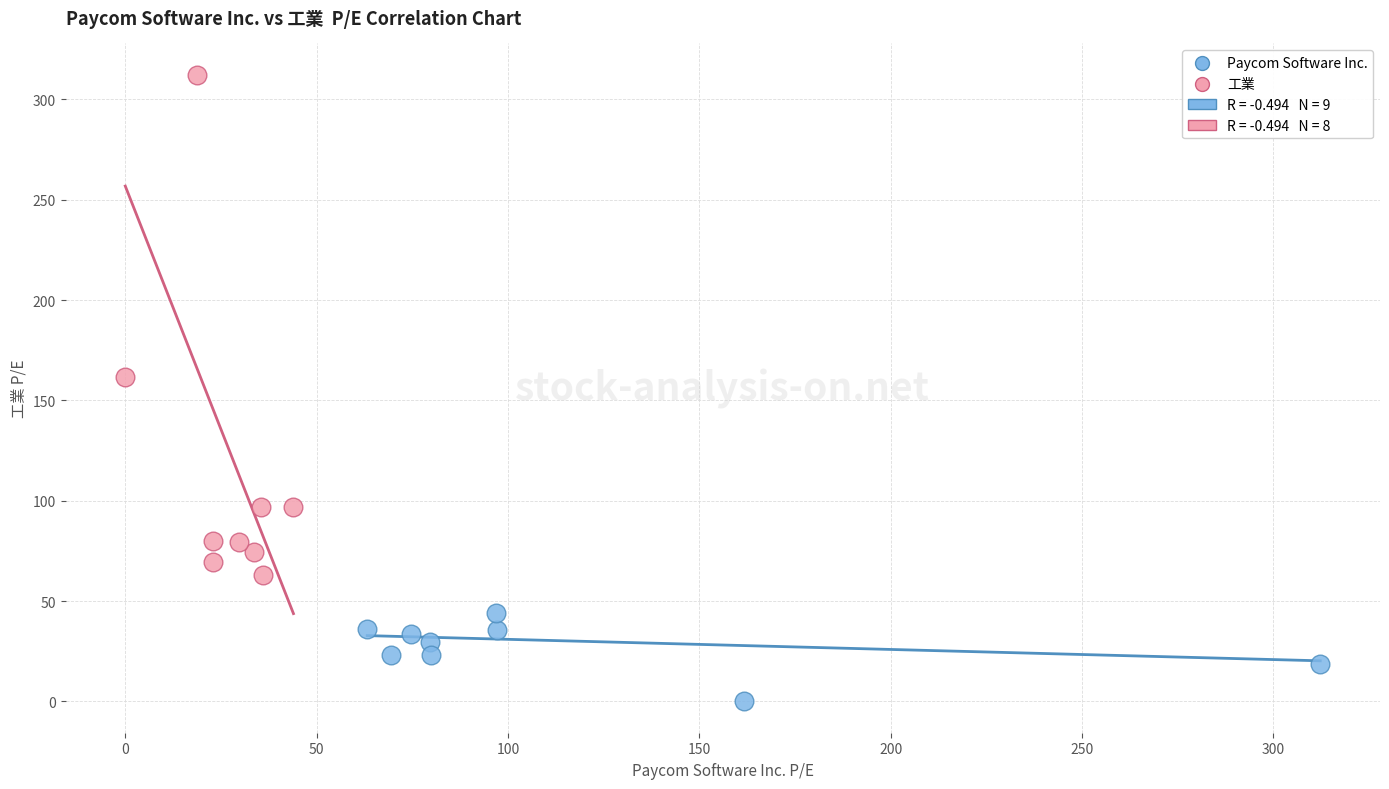

Which series contains the highest Y value?

工業